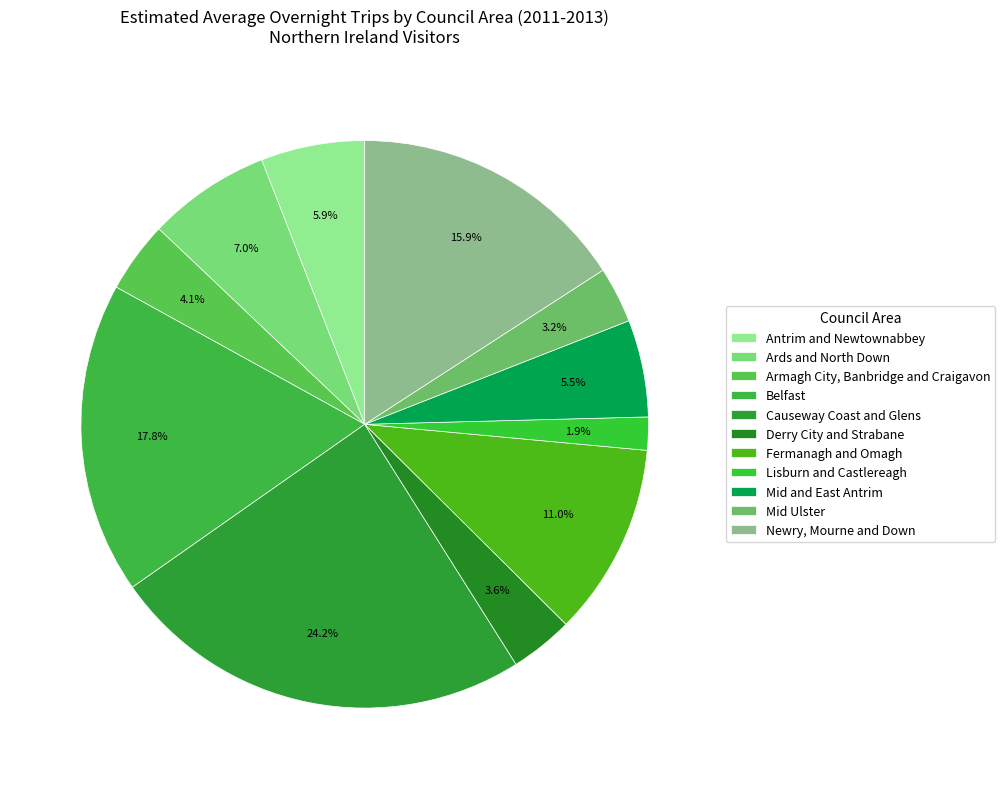

How many segments does this pie chart have?

11